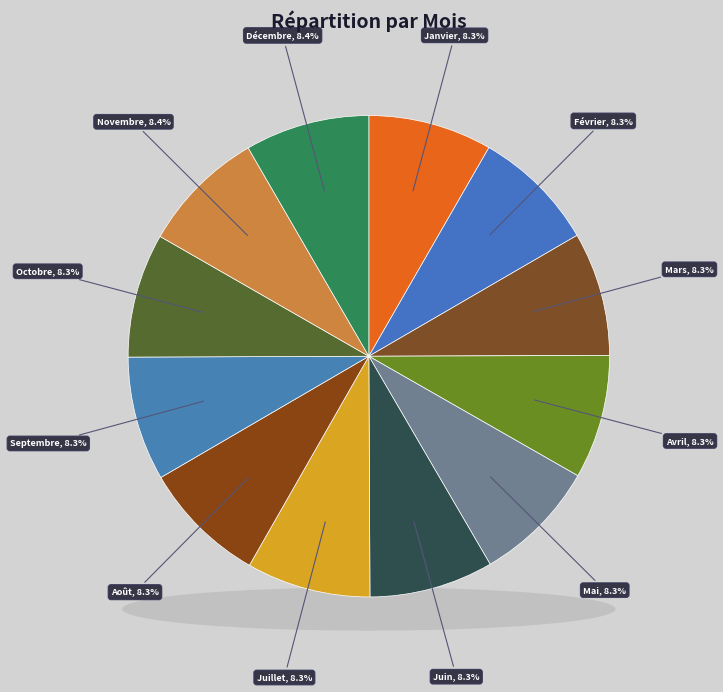

Which has a higher value, Février or Janvier?

Février